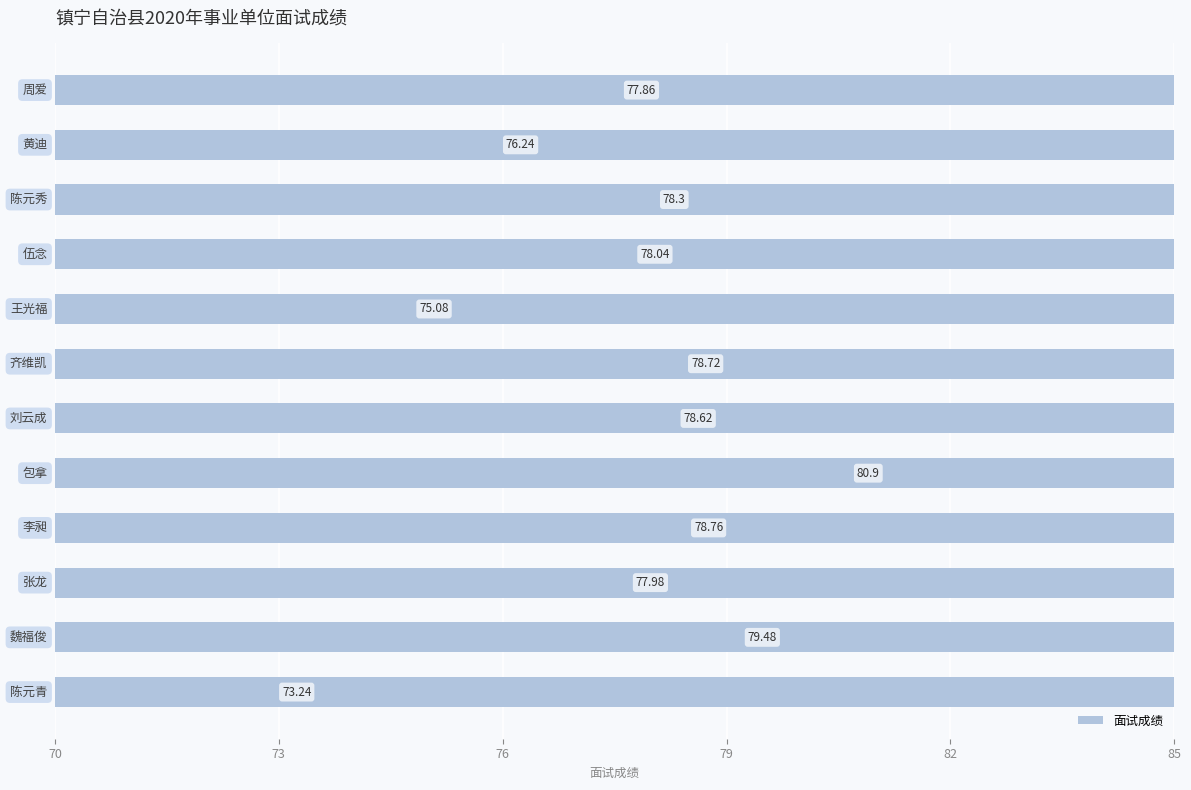

Reading right to left, list all the values displayed in this chart.

73.2	79.5	78.0	78.8	80.9	78.6	78.7	75.1	78.0	78.3	76.2	77.9